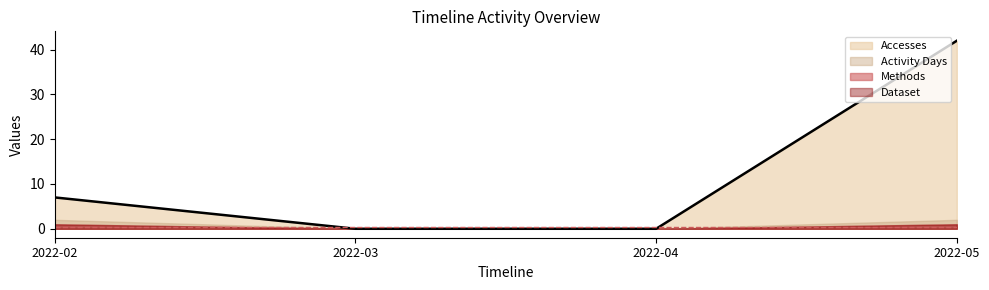

The value of Methods at 2022-03 is 1. True or false?

False